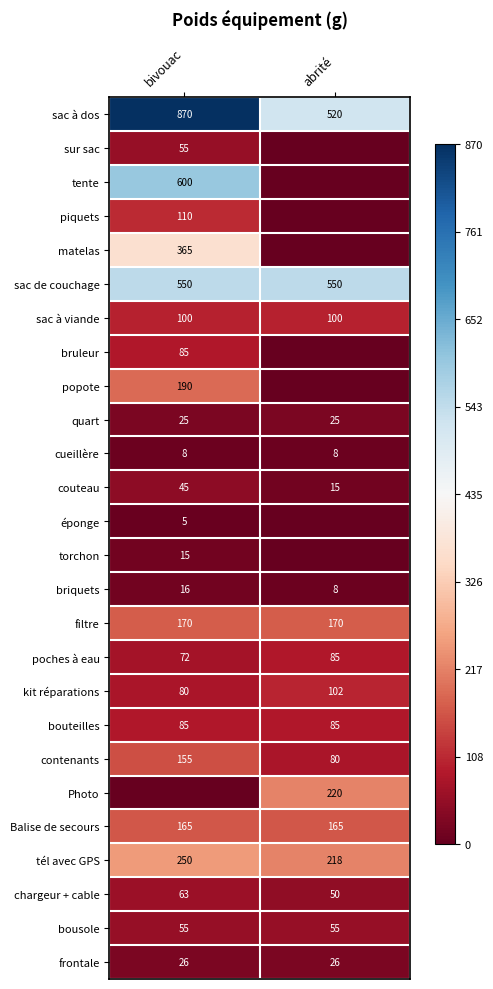

Is the value of bruleur at bivouac greater than the value of sac à viande at abrité?

No